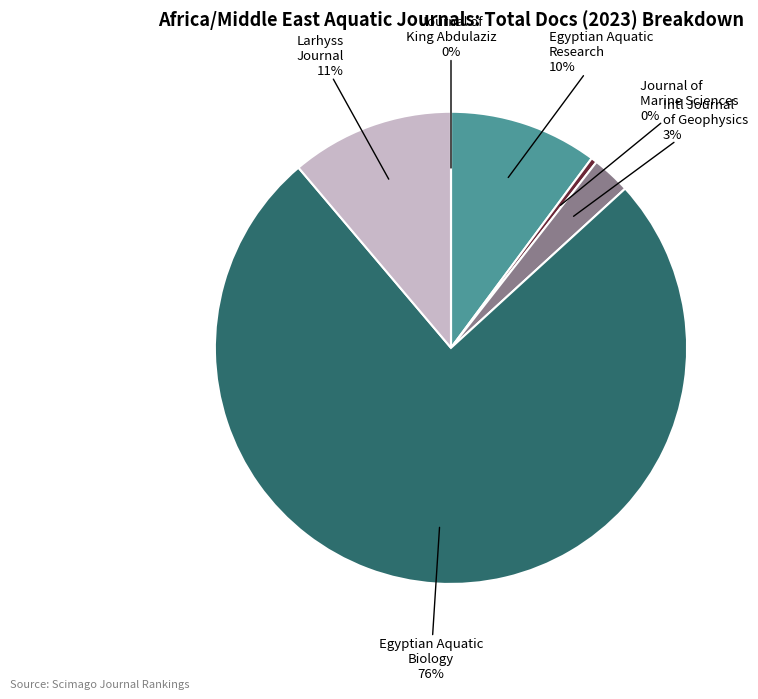

To the nearest percent, what is the combined percentage of Egyptian Journal of Aquatic Research and Larhyss Journal?

21%